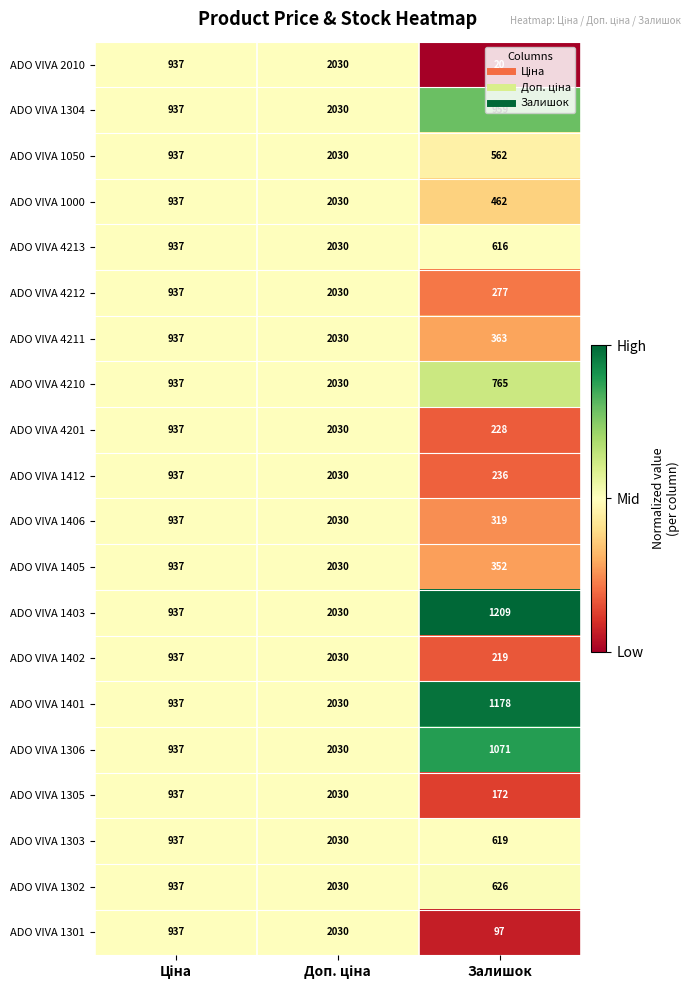

What is the difference between the maximum and minimum values in the ADO VIVA 4201 series?

1802